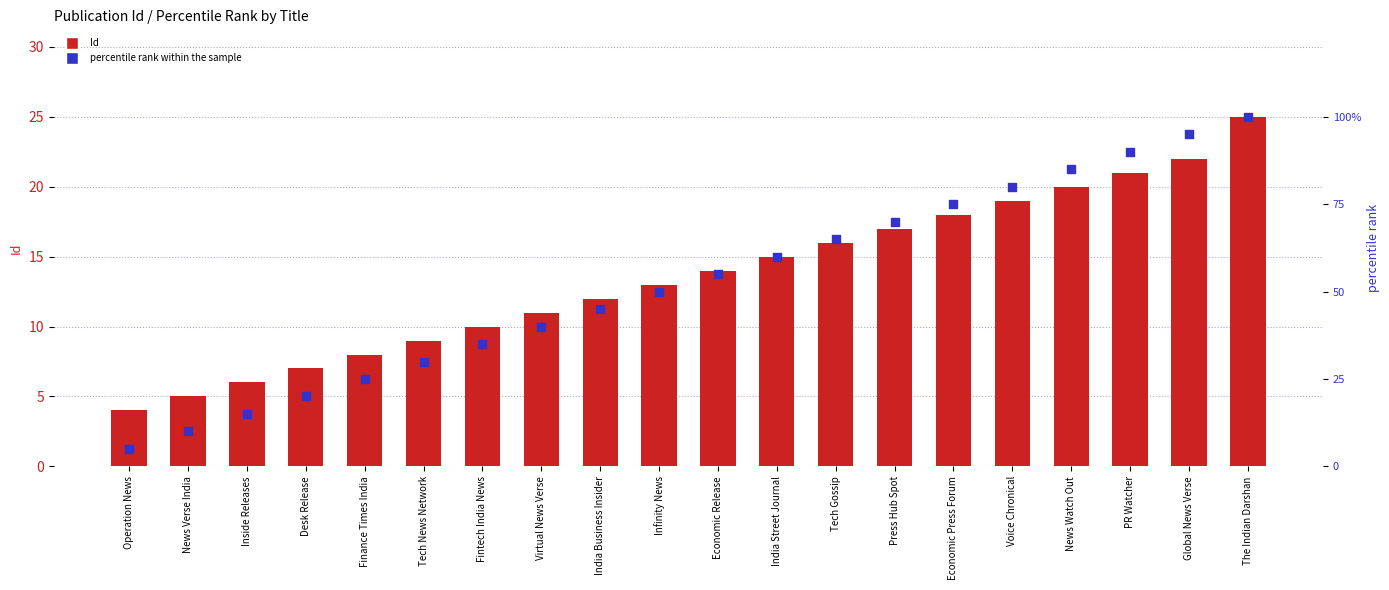

Which series has the widest spread of Y values?

percentile rank within the sample